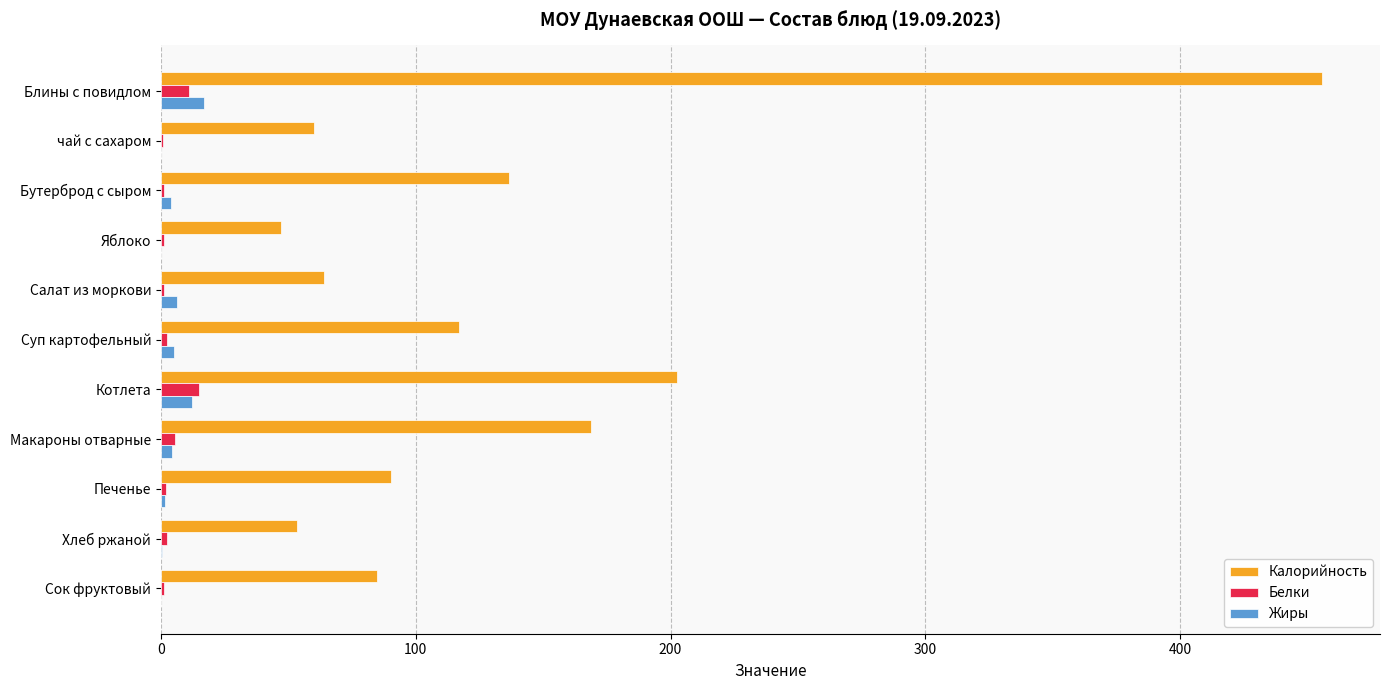

Where is Калорийность nearest to the value 251?

Котлета